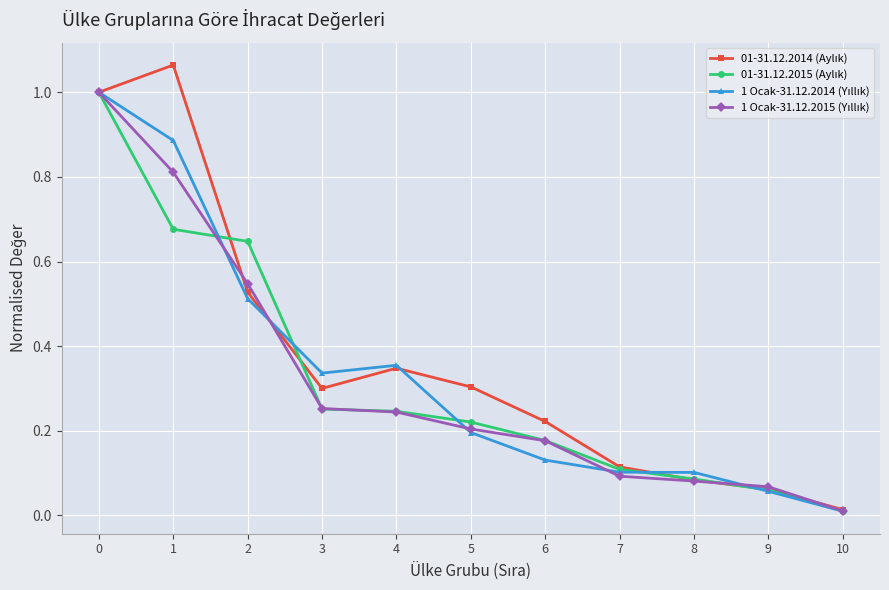

How many lines are shown in the chart?

4